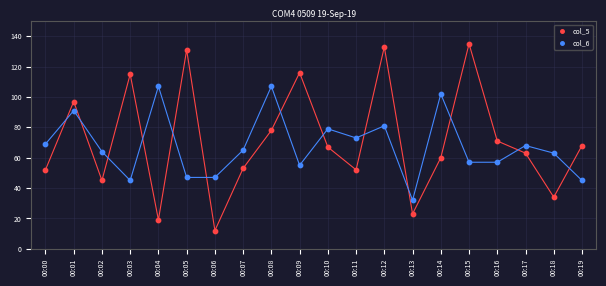

Which series reaches the maximum Y coordinate?

col_5